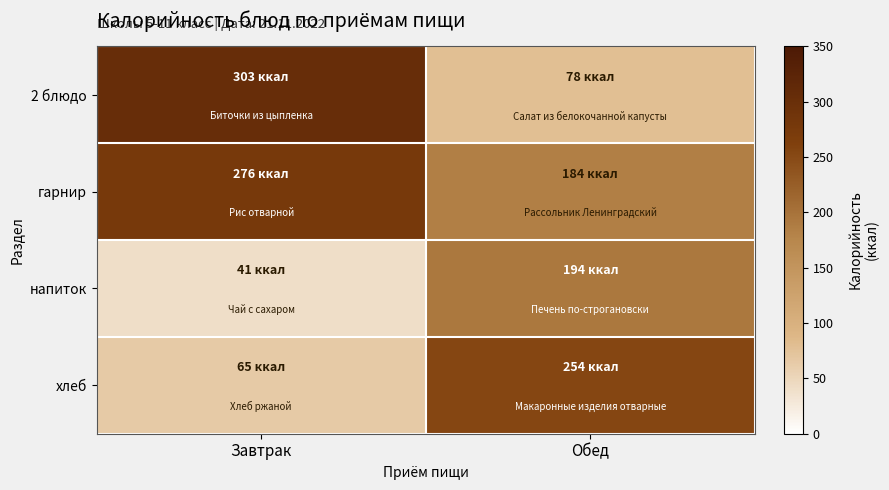

What is the maximum value shown in the chart?

303